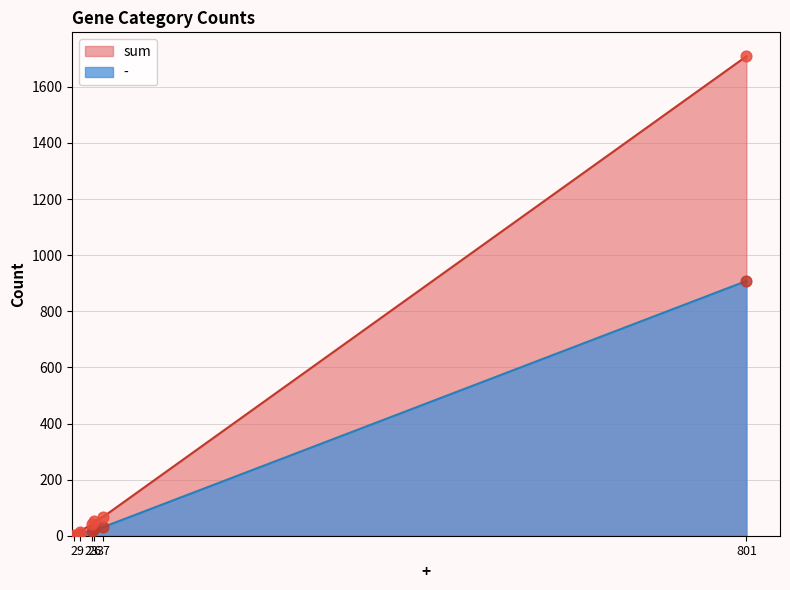

Which series has the widest spread of Y values?

sum